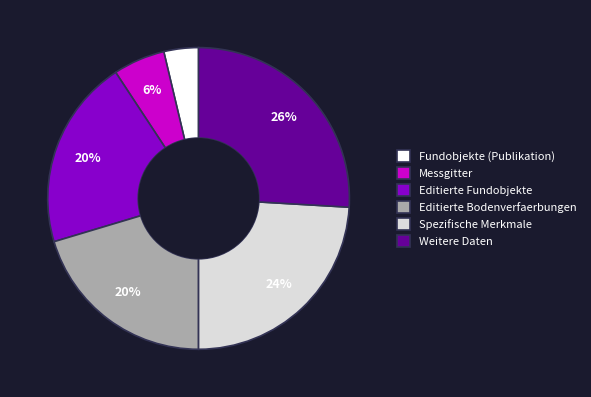

To the nearest percent, what percentage of the pie is Fundobjekte (Publikation)?

4%